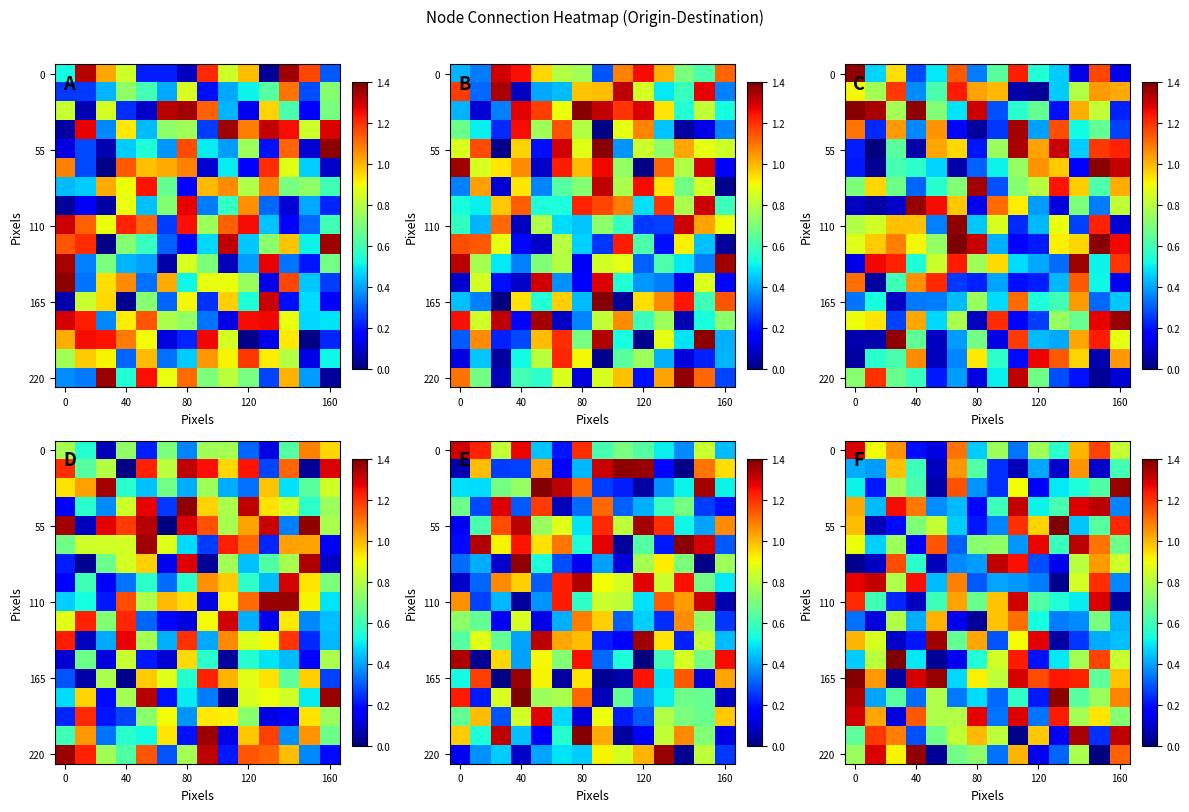

Which category has the lowest value across all series?

12